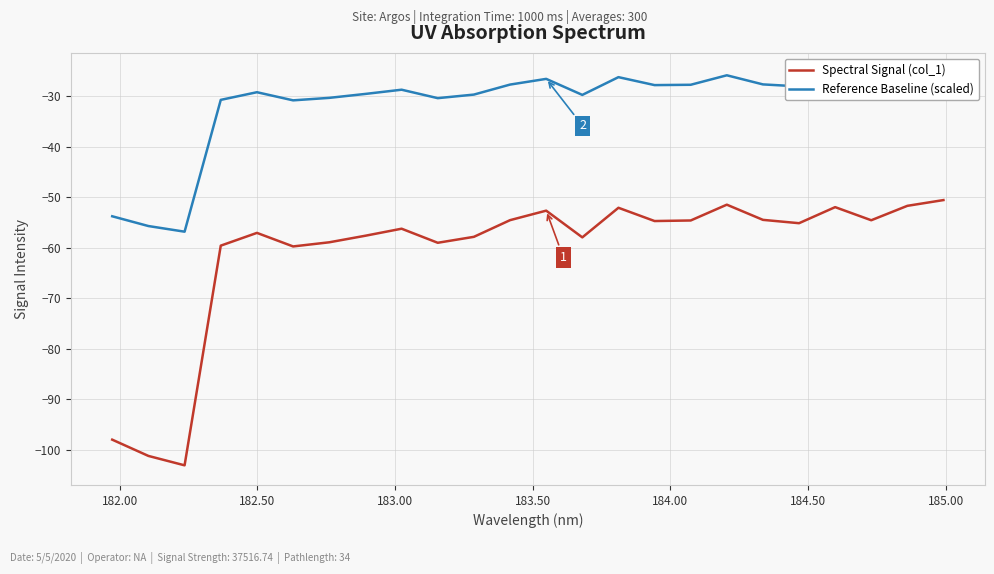

In Reference Baseline (scaled), how many points are higher than both neighbors (excluding endpoints)?

6